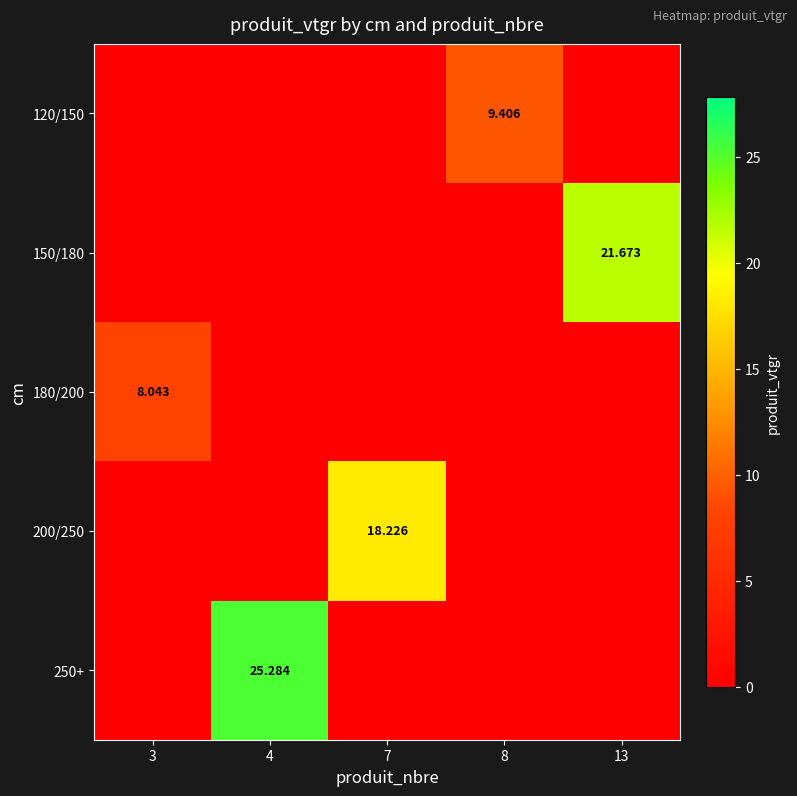

The value of 150/180 at 7 is 0.0. True or false?

True